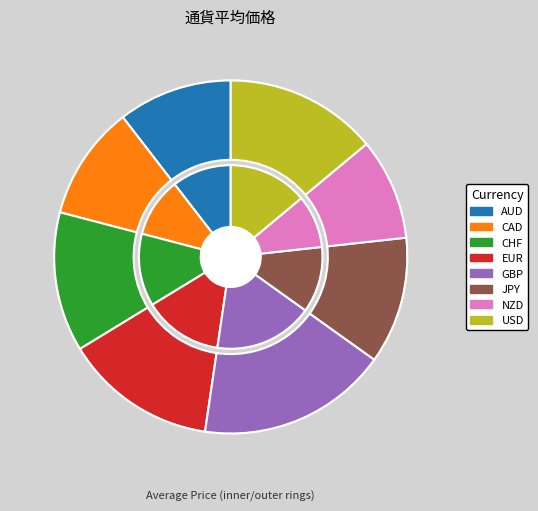

What is the change in value from AUD to CHF?

+20